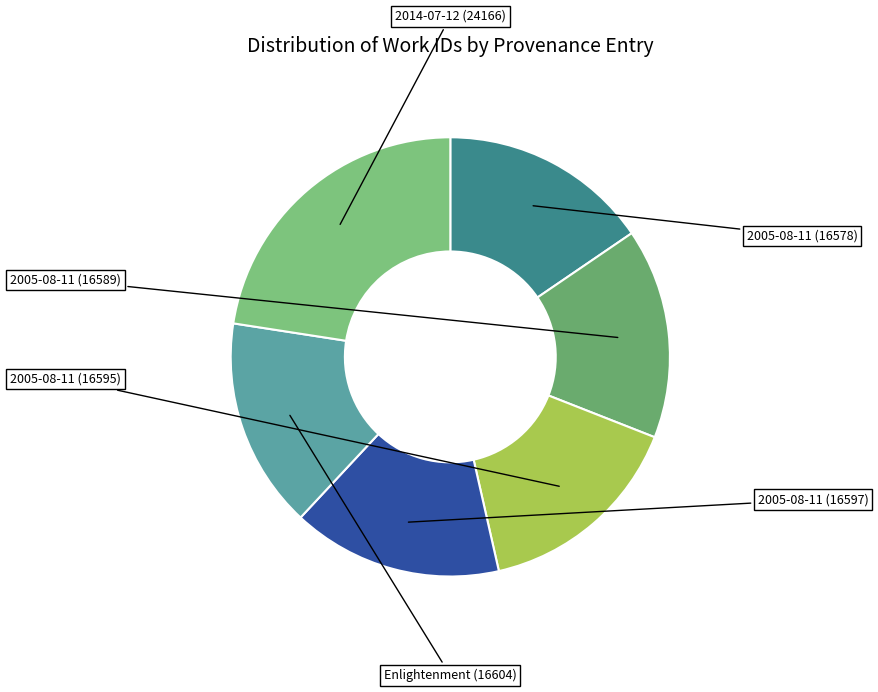

What portion of the pie excludes 2005-08-11 (16597)?

84.5%